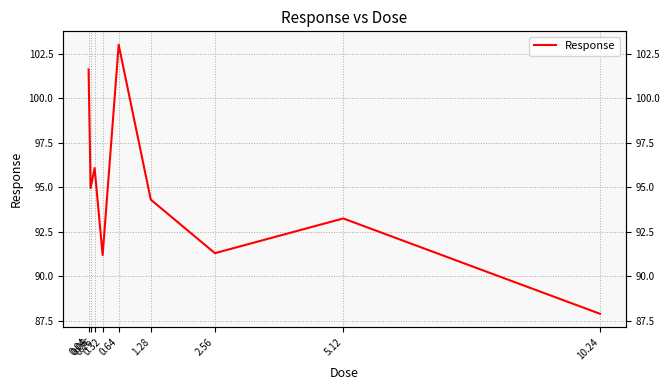

How many points are lower than both their immediate neighbors (excluding endpoints)?

3